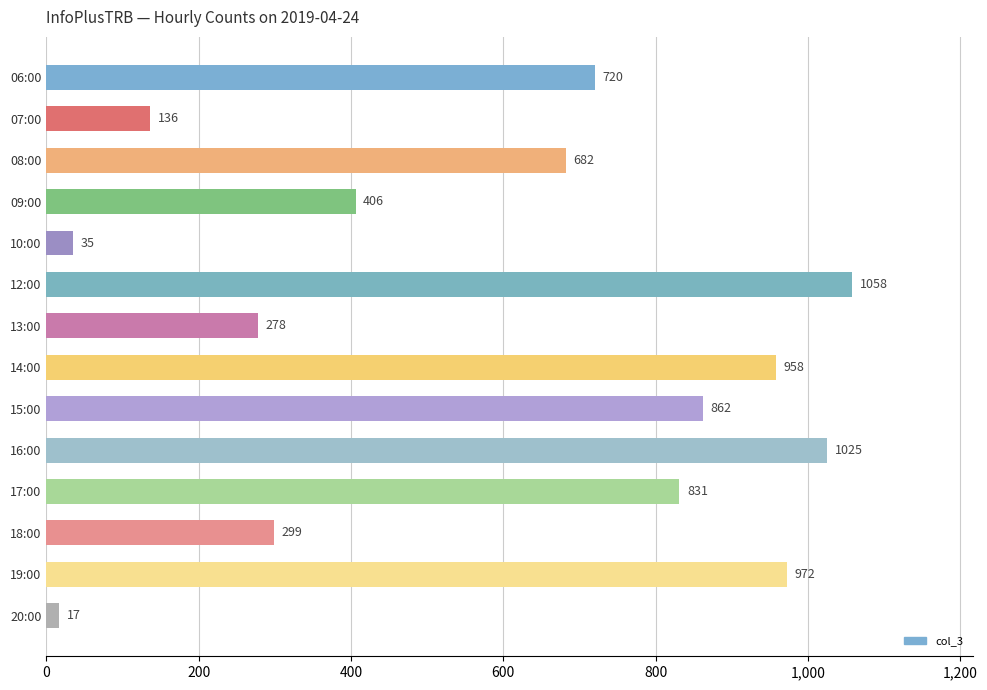

Rank the categories by value from lowest to highest.

20:00, 10:00, 07:00, 13:00, 18:00, 09:00, 08:00, 06:00, 17:00, 15:00, 14:00, 19:00, 16:00, 12:00